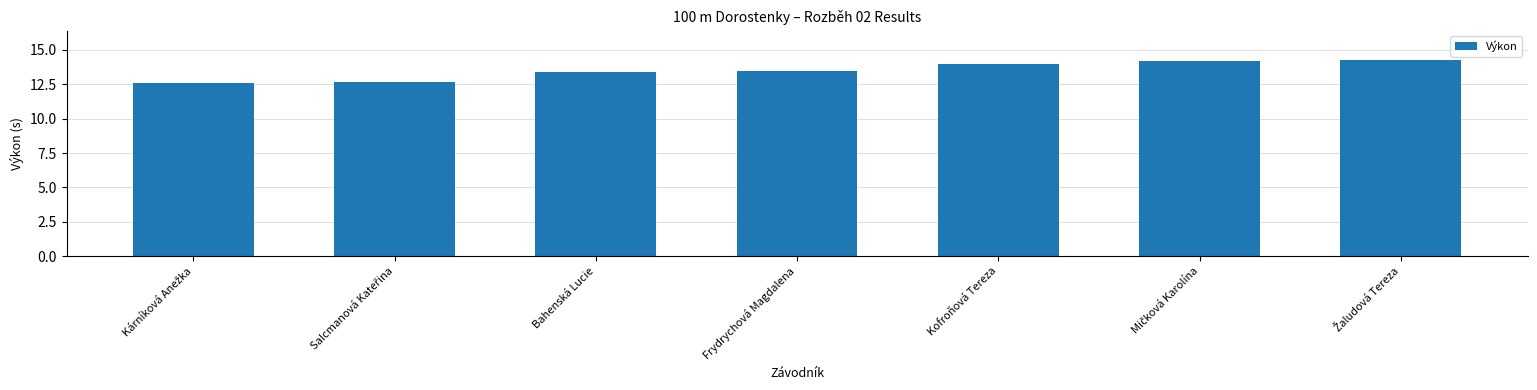

The value at Bahenská Lucie is 5.7. True or false?

False